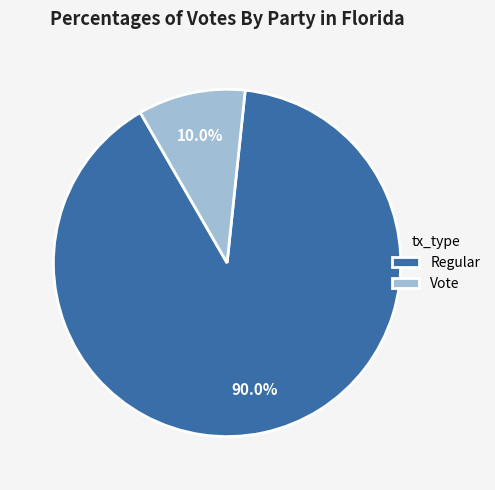

What is the total percentage of Vote and Regular?

100.0%